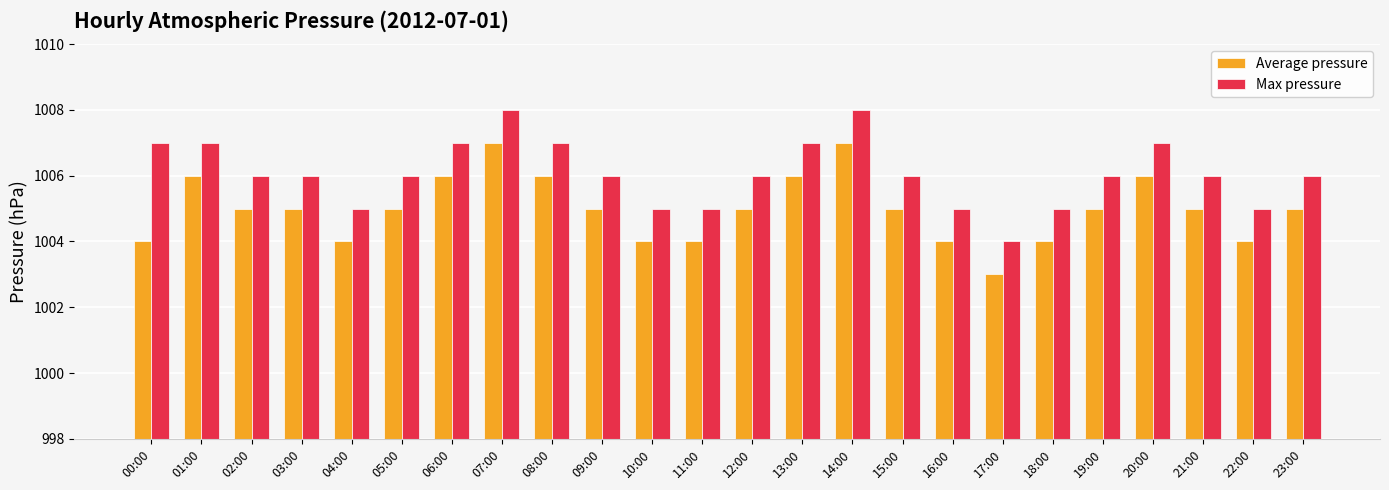

Is it true that Average pressure equals 1007 at 14:00?

True